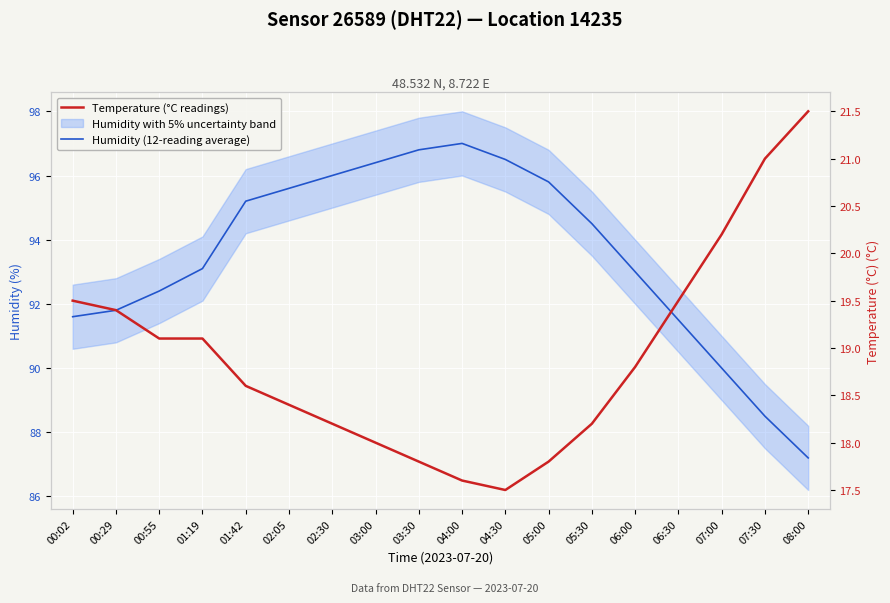

What is the greatest value displayed?

97.0